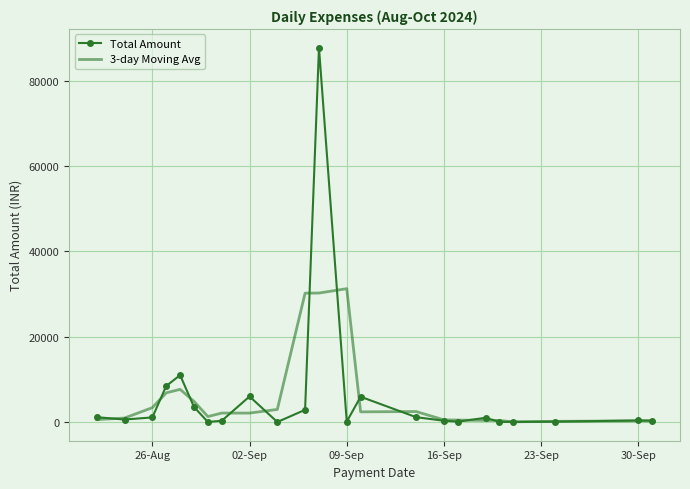

What is the maximum value for 3-day Moving Avg?

31267.3